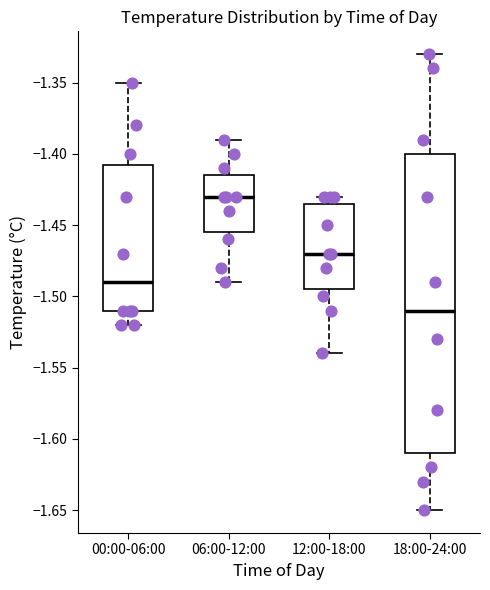

Reading left to right, transcribe this box plot: for each box, give where its median line is, the range the box spans, and where its two whiskers end, as read against the y-axis. The values are not printed on the chart, so give them approximately, as read against the axis.

00:00-06:00: median -1.490, box -1.510 to -1.405, whiskers -1.520 to -1.350
06:00-12:00: median -1.430, box -1.455 to -1.415, whiskers -1.490 to -1.390
12:00-18:00: median -1.470, box -1.495 to -1.435, whiskers -1.540 to -1.430
18:00-24:00: median -1.510, box -1.610 to -1.400, whiskers -1.650 to -1.330